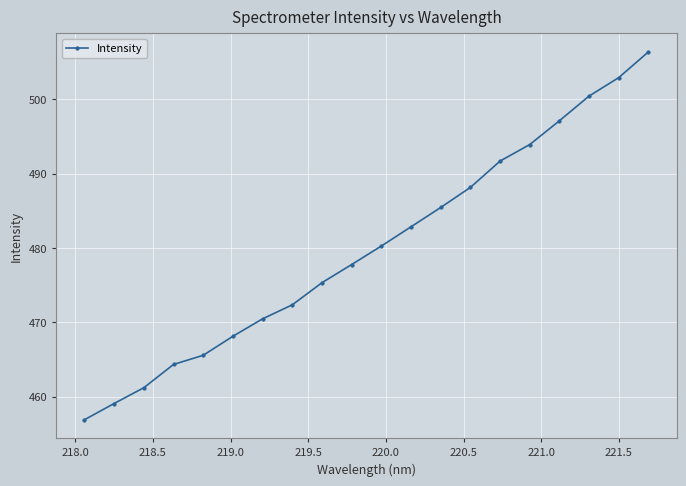

What is the difference between the maximum and minimum values?

49.5